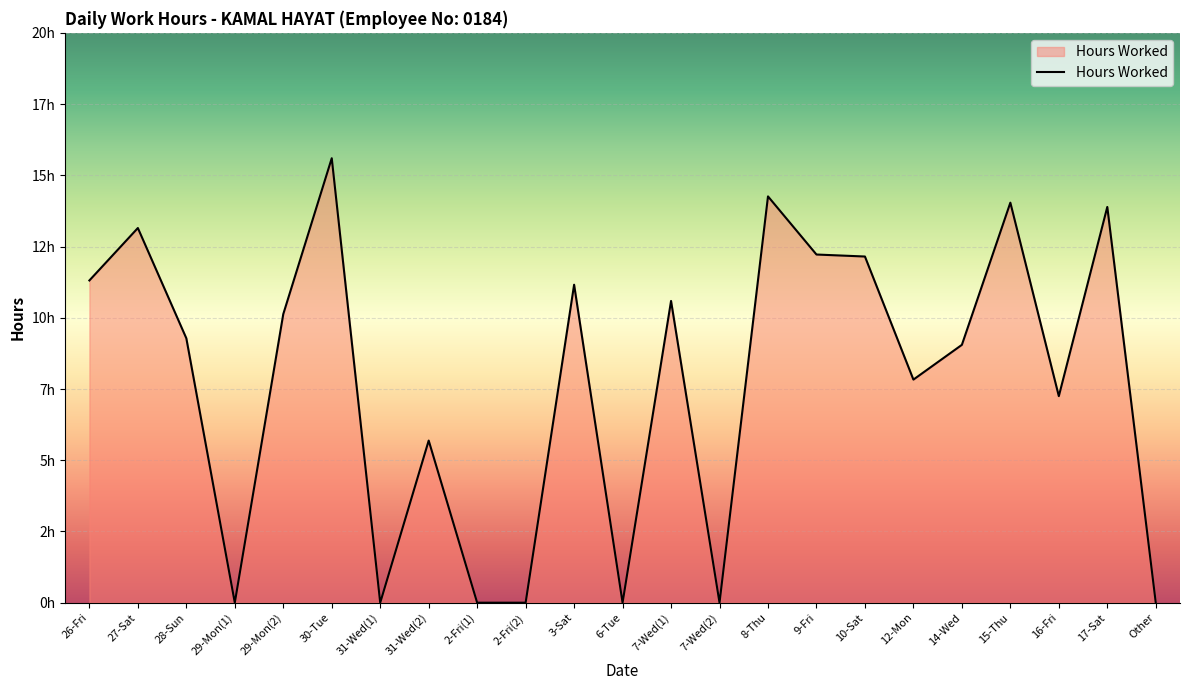

What is the difference between the second highest and minimum values?

14.3